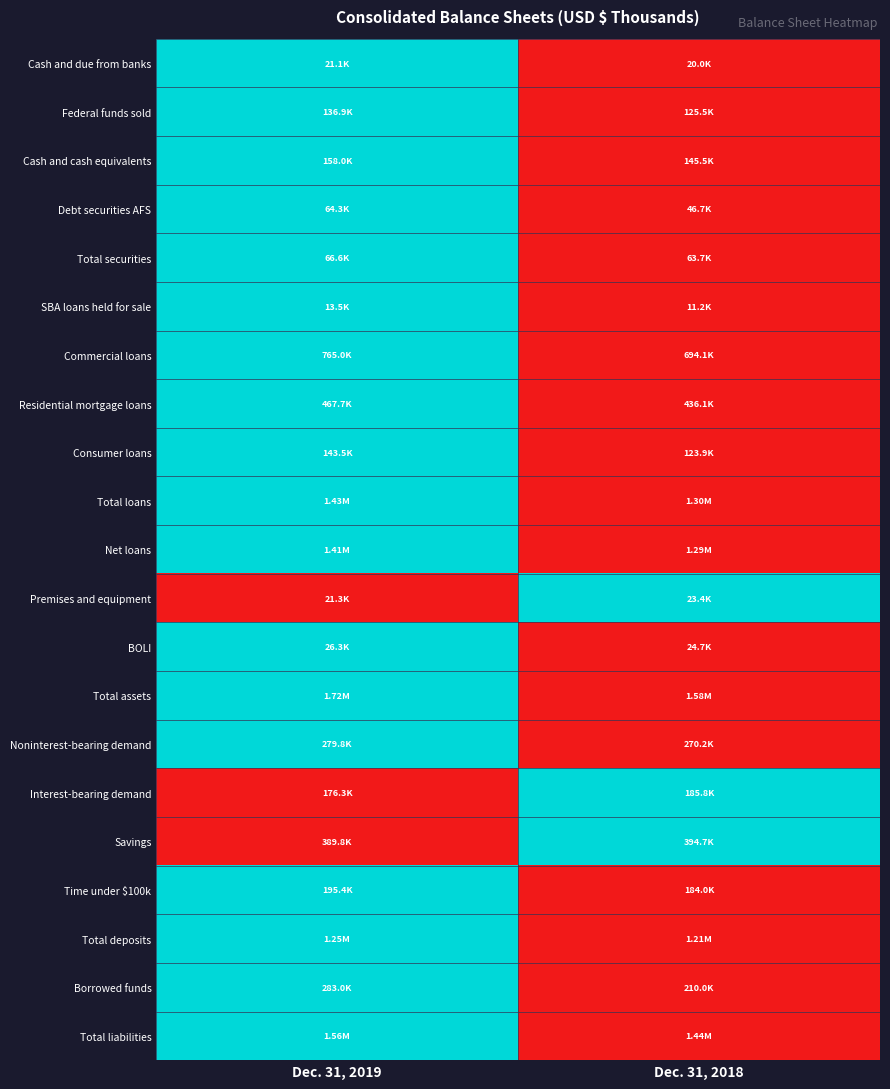

At how many categories does at least one series exceed 0?

2